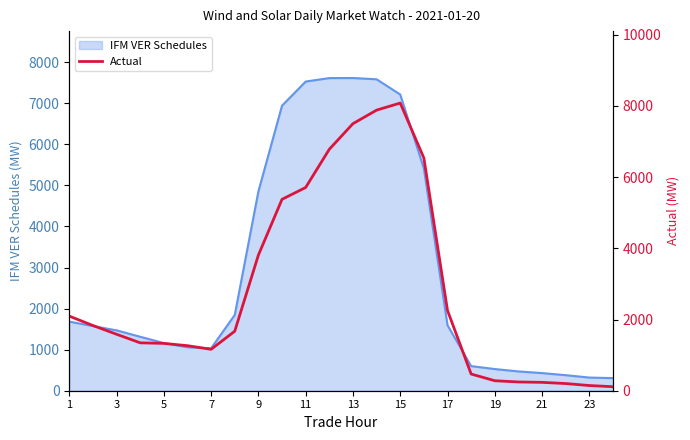

How many interior local peaks (higher than both neighbors) does the data have?

1